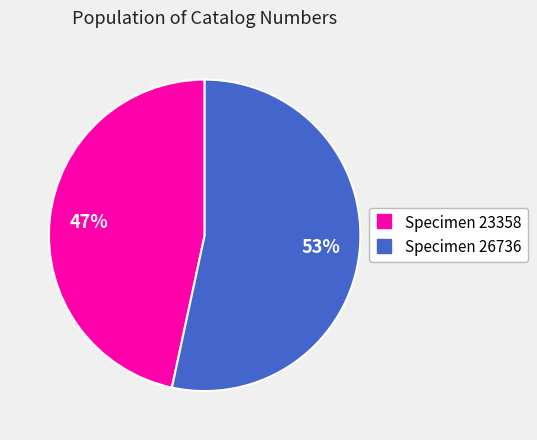

Is there a majority slice in this chart?

Yes